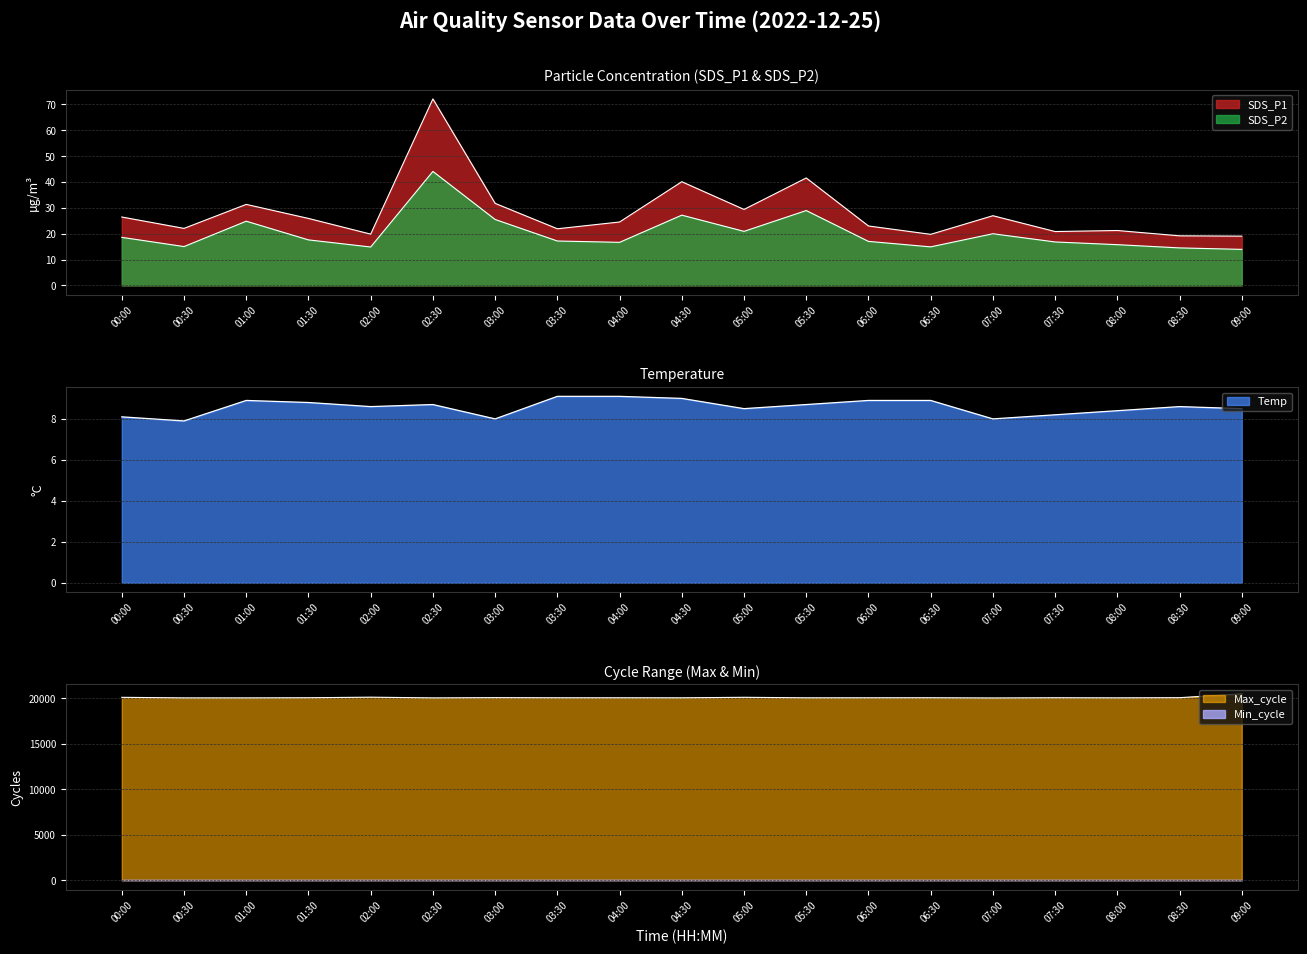

List the labels in order of Temp value, smallest first.

00:30, 03:00, 07:00, 00:00, 07:30, 08:00, 05:00, 09:00, 02:00, 08:30, 02:30, 05:30, 01:30, 01:00, 06:00, 06:30, 04:30, 03:30, 04:00